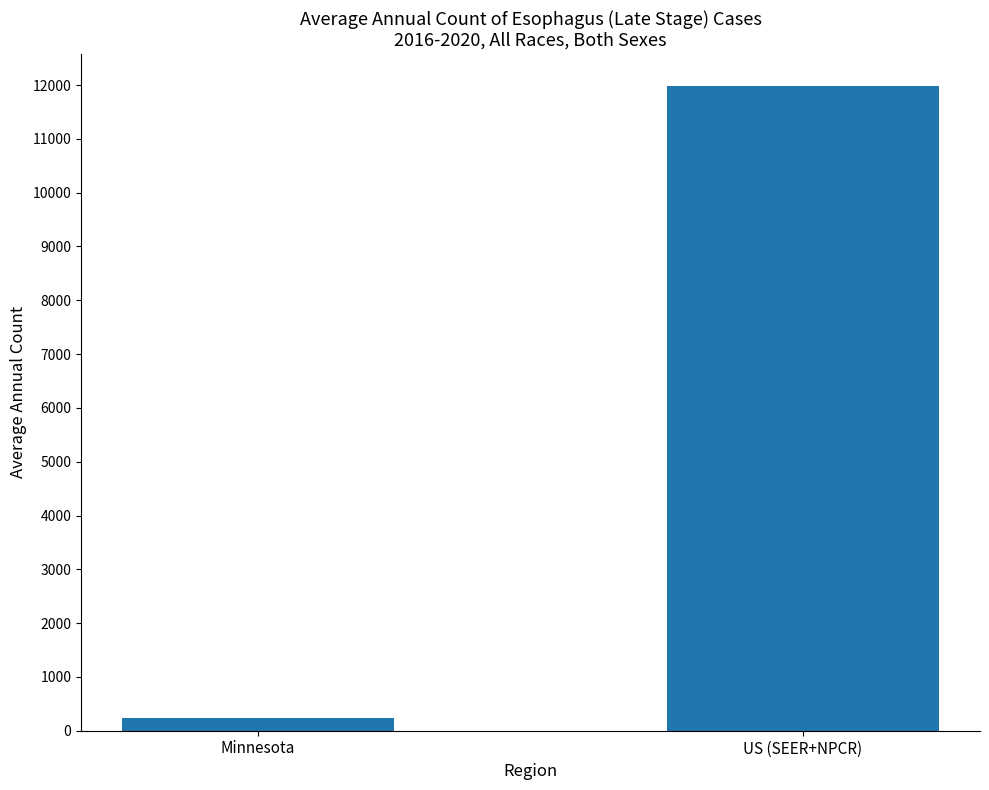

Read the value at US (SEER+NPCR), to the nearest 50.

12000